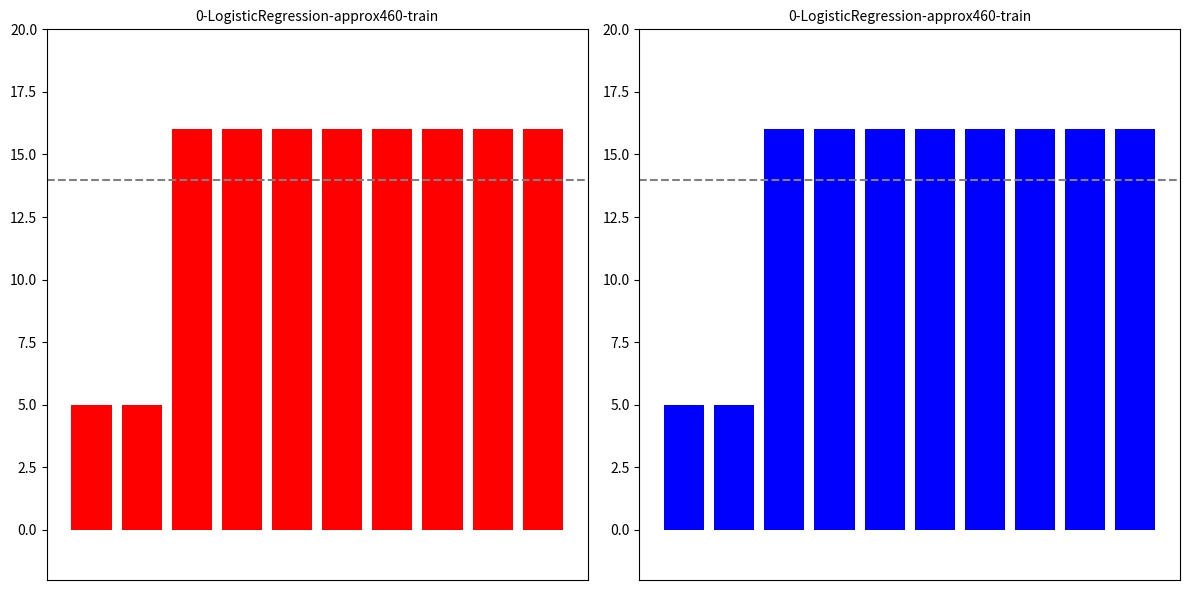

The chart shows a value of 28 at 4. True or false?

False